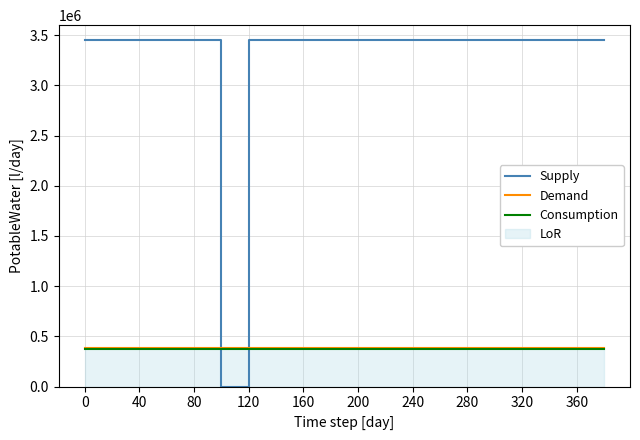

The Consumption series shows 156274 at 13. True or false?

False